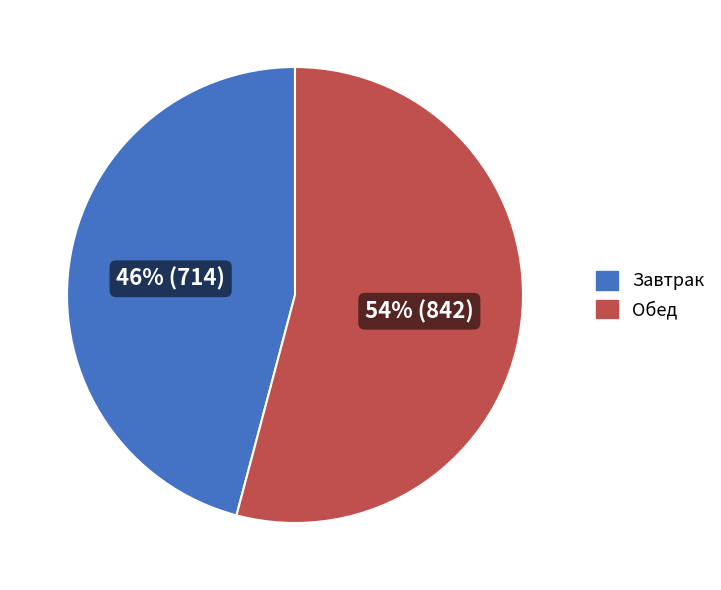

To the nearest percent, what is the average slice percentage?

50%